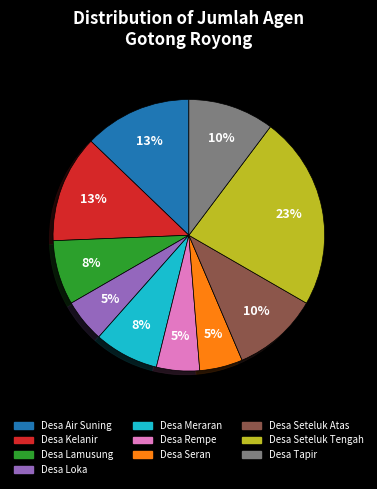

To the nearest percent, what percentage of the pie is Desa Loka?

5%